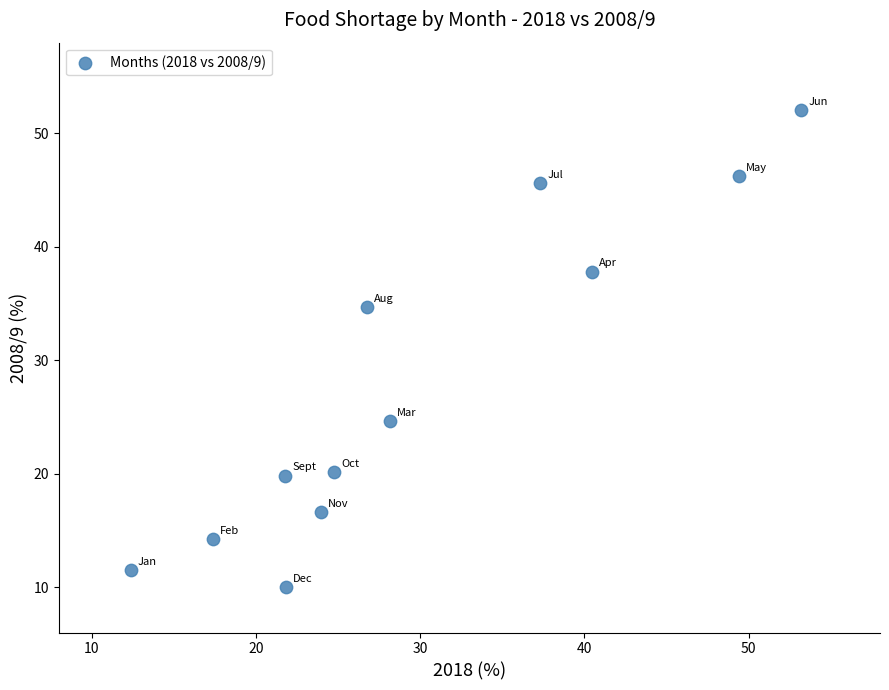

What Y value in the scatter plot is closest to 31?

34.7